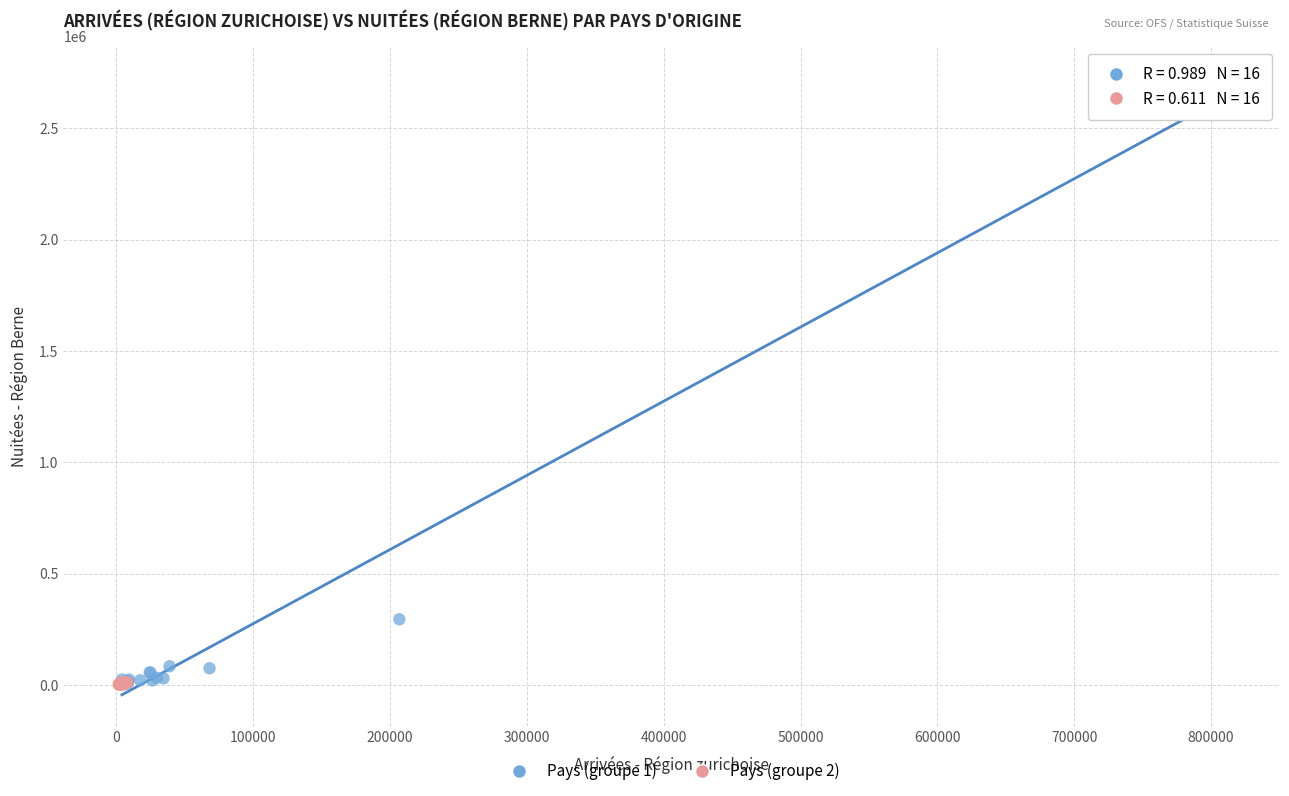

Which series contains the highest Y value?

Pays (groupe 1)